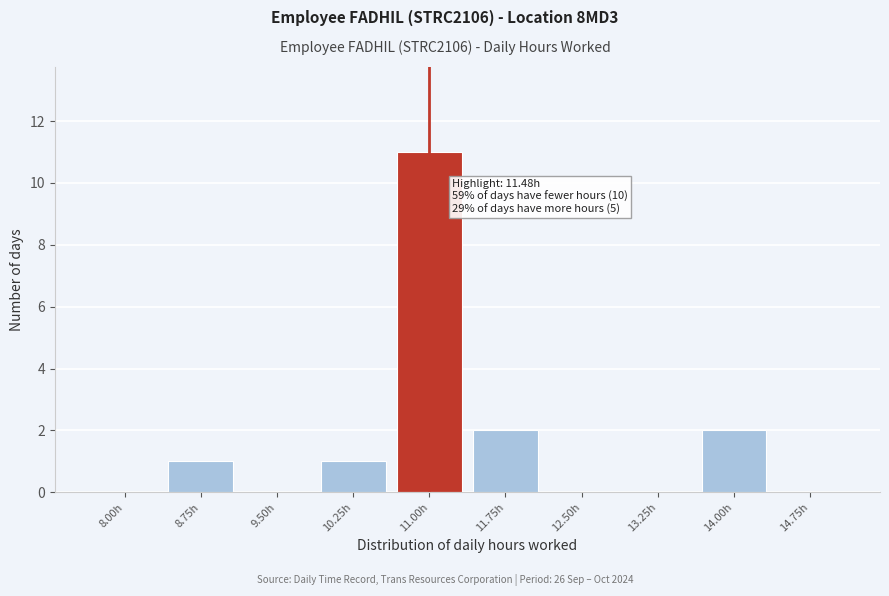

Reading left to right, list all the values displayed in this chart.

8.00h=0	8.75h=1	9.50h=0	10.25h=1	11.00h=11	11.75h=2	12.50h=0	13.25h=0	14.00h=2	14.75h=0